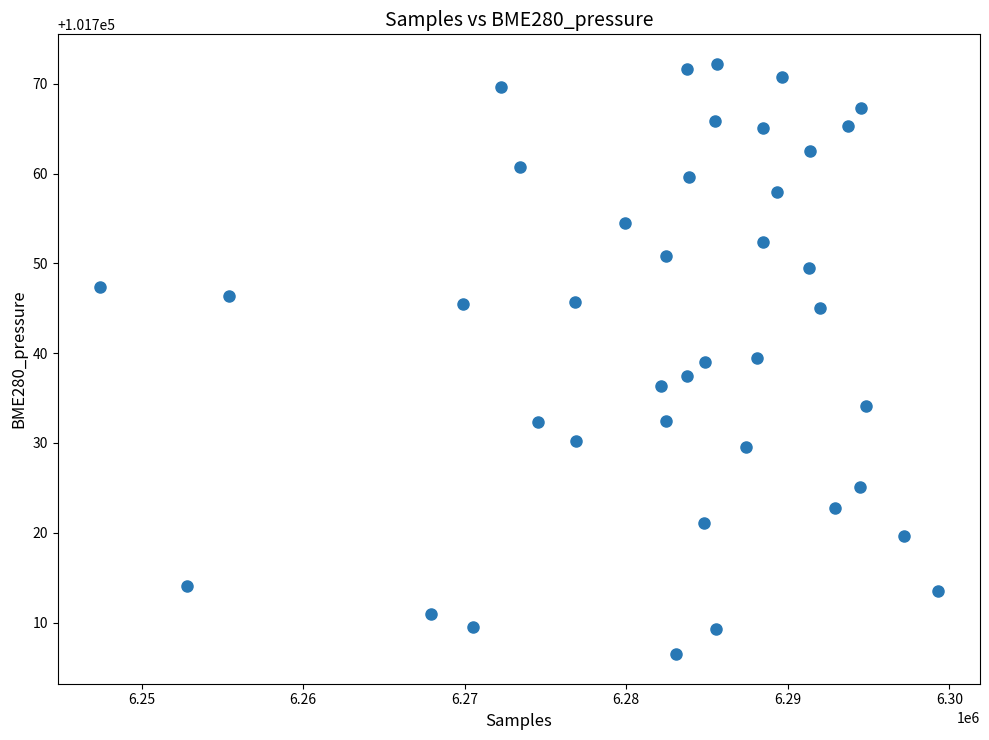

What is the range of X values (max minus min)?

51903.0